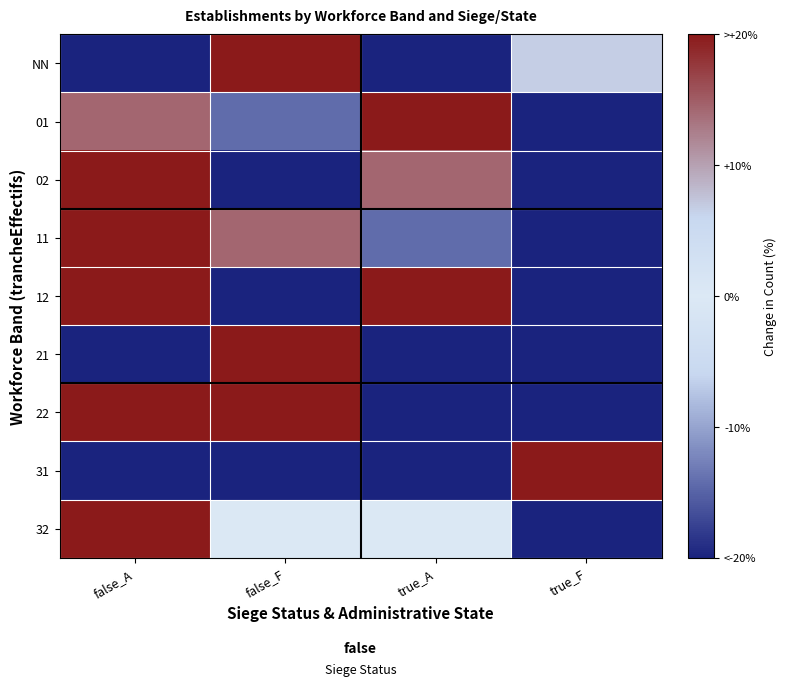

Reading right to left, extract all data points from this chart.

NN: true_F=6.7	true_A=-20.0	false_F=20.0	false_A=-20.0
01: true_F=-20.0	true_A=20.0	false_F=-14.3	false_A=14.3
02: true_F=-20.0	true_A=14.3	false_F=-20.0	false_A=20.0
11: true_F=-20.0	true_A=-14.3	false_F=14.3	false_A=20.0
12: true_F=-20.0	true_A=20.0	false_F=-20.0	false_A=20.0
21: true_F=-20.0	true_A=-20.0	false_F=20.0	false_A=-20.0
22: true_F=-20.0	true_A=-20.0	false_F=20.0	false_A=20.0
31: true_F=20.0	true_A=-20.0	false_F=-20.0	false_A=-20.0
32: true_F=-20.0	true_A=0.0	false_F=0.0	false_A=20.0